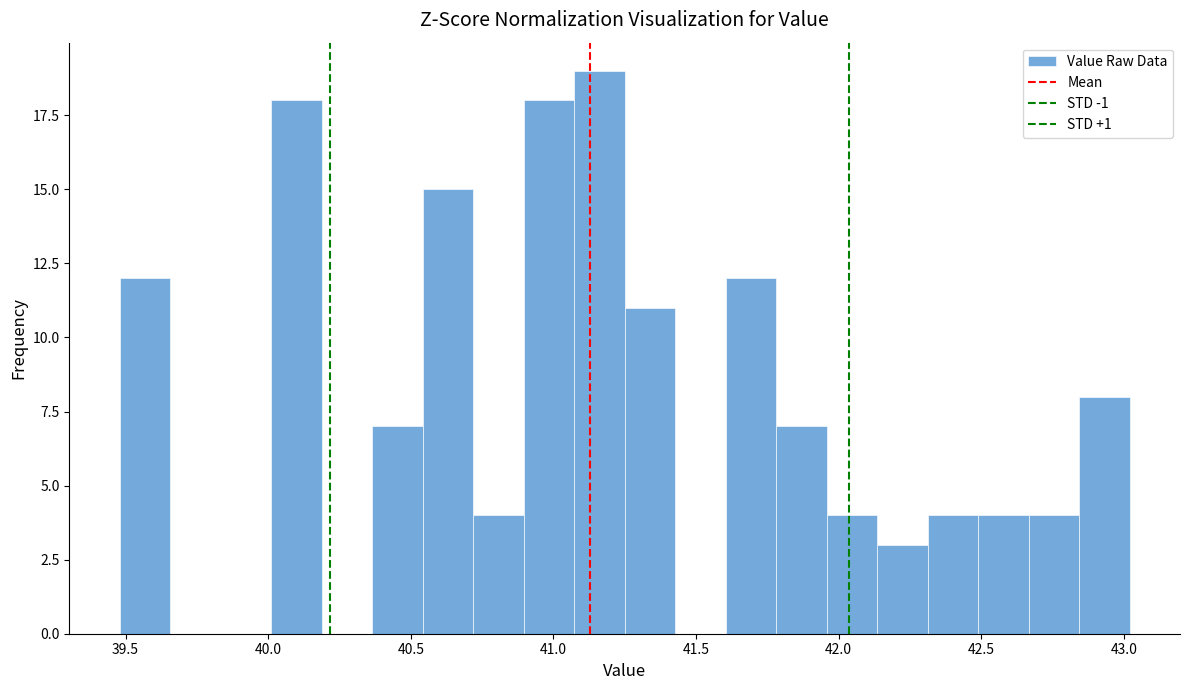

Around what value on the x-axis is the tallest bar? Give the approximate position of its centre, as read against the axis.

41.15